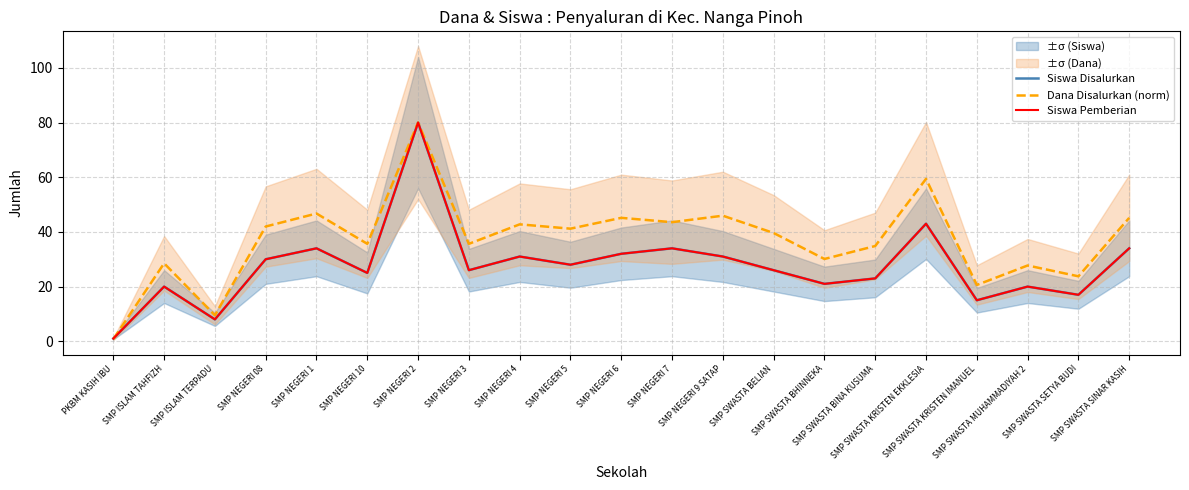

Reading left to right, list all the values displayed in this chart.

Siswa Disalurkan: 1.0	20.0	8.0	30.0	34.0	25.0	80.0	26.0	31.0	28.0	32.0	34.0	31.0	26.0	21.0	23.0	43.0	15.0	20.0	17.0	34.0
Dana Disalurkan (norm): 0.8	28.5	9.5	42.0	46.7	35.6	80.0	35.6	42.8	41.2	45.1	43.6	45.9	39.6	30.1	34.9	59.4	20.6	27.7	23.8	45.1
Siswa Pemberian: 1.0	20.0	8.0	30.0	34.0	25.0	80.0	26.0	31.0	28.0	32.0	34.0	31.0	26.0	21.0	23.0	43.0	15.0	20.0	17.0	34.0